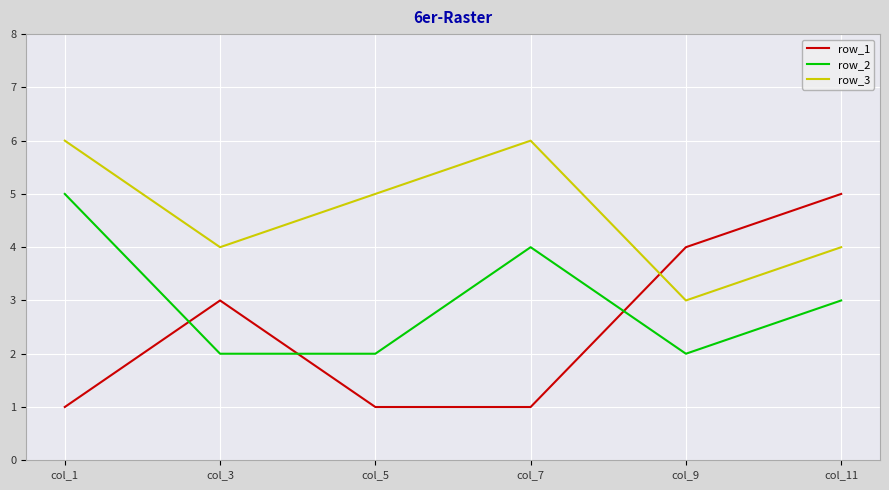

What is the difference between the maximum and minimum values in the row_1 series?

4